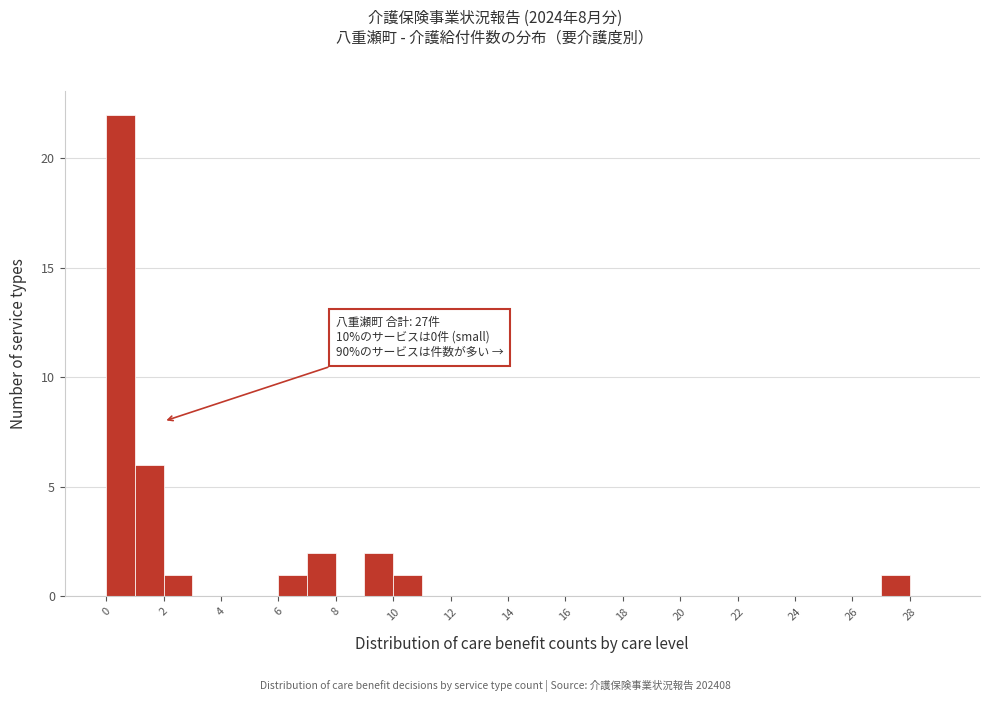

Which range on the x-axis has the tallest bar?

0 to 1